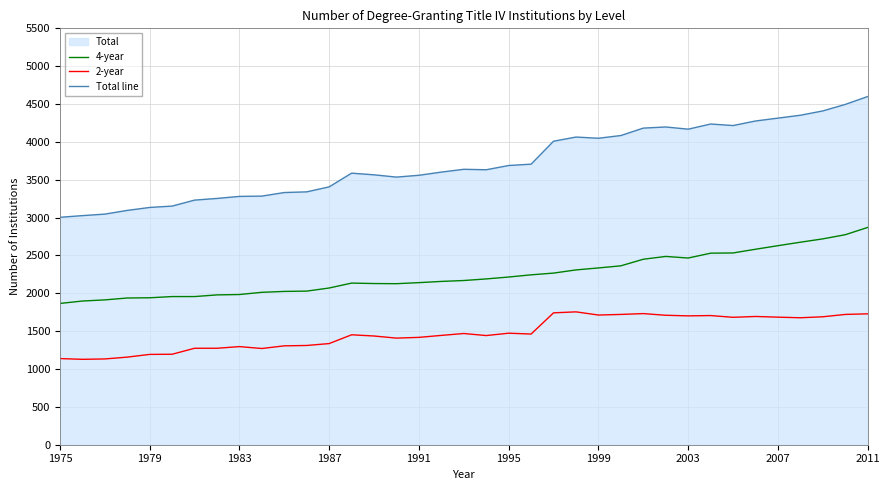

What is the value of the Total line point at the 30th from the left?

4236